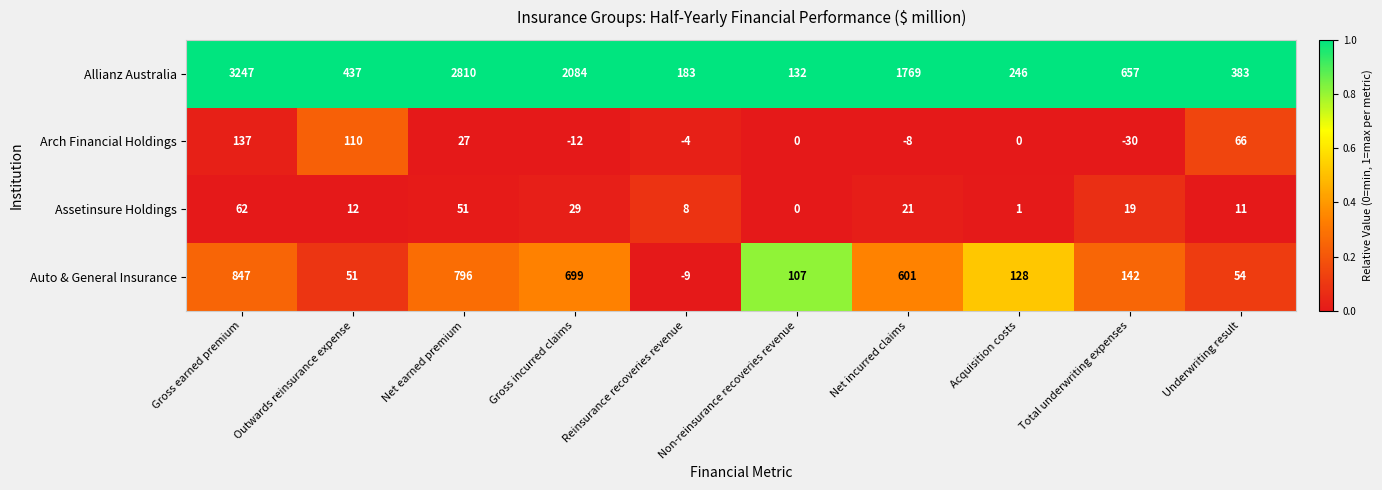

The Allianz Australia series shows 759 at Gross earned premium. True or false?

False